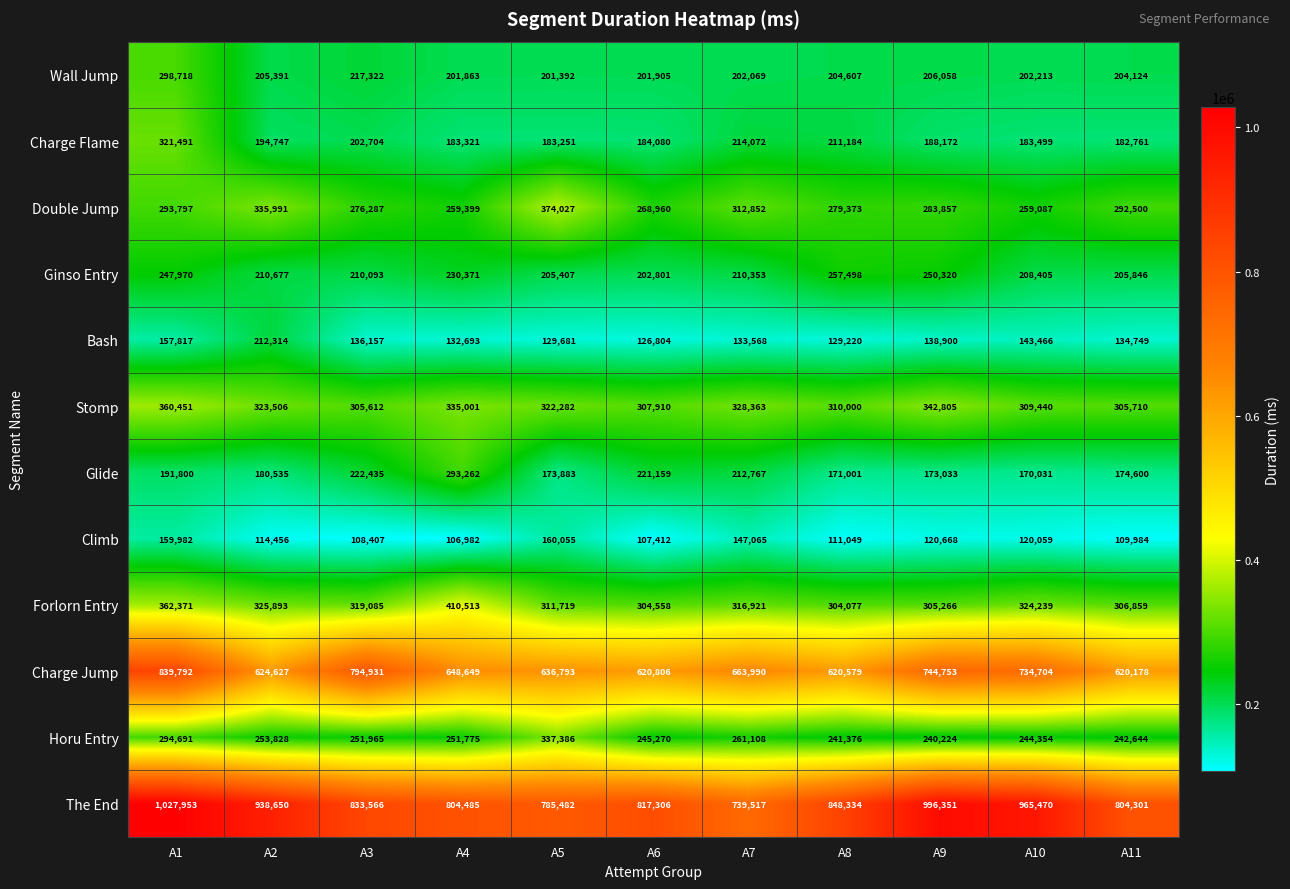

What is the total value across all series at A7?

3742645